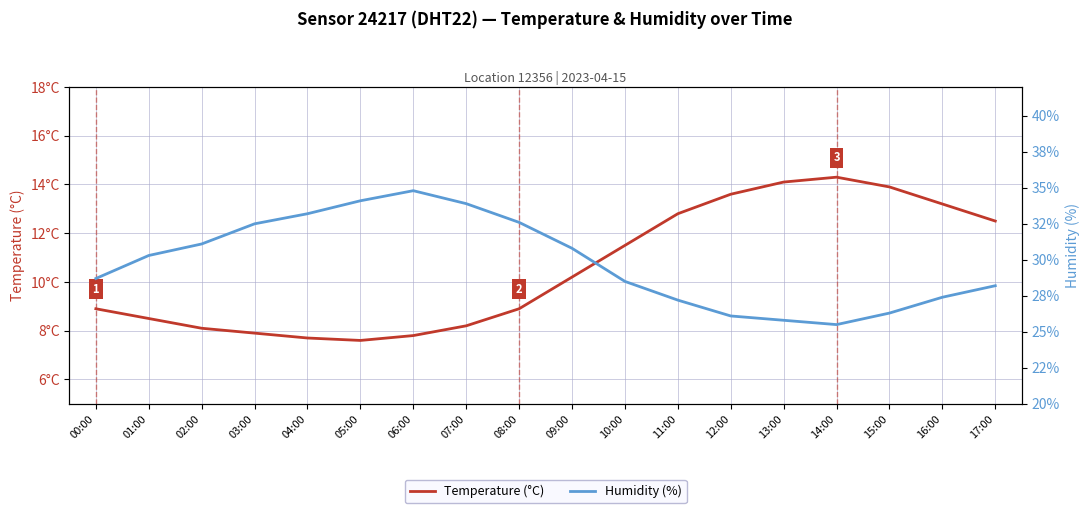

How many data points in Temperature (°C) are less than 10?

9